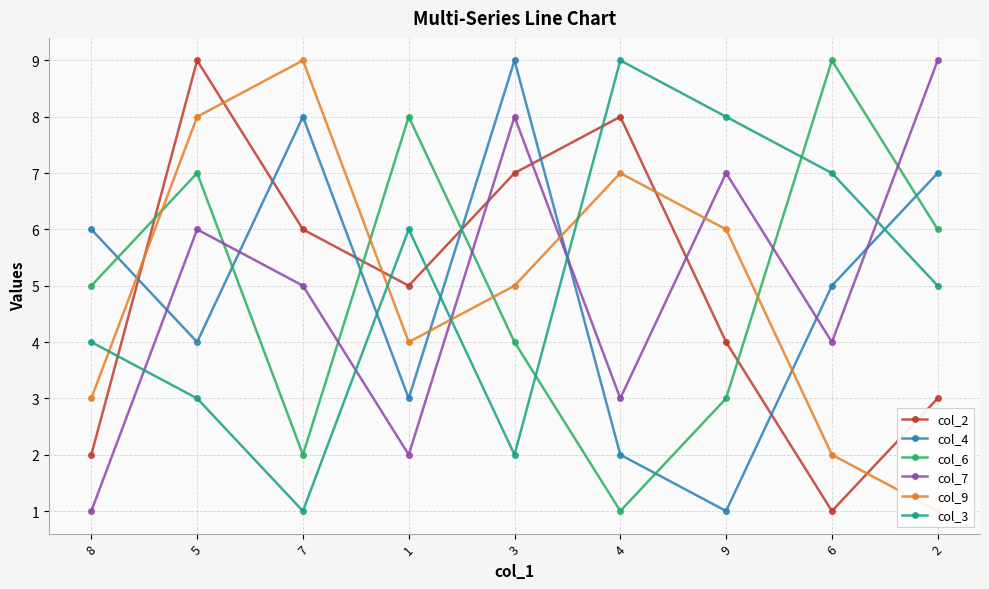

What is the total value across all series at 5?

37